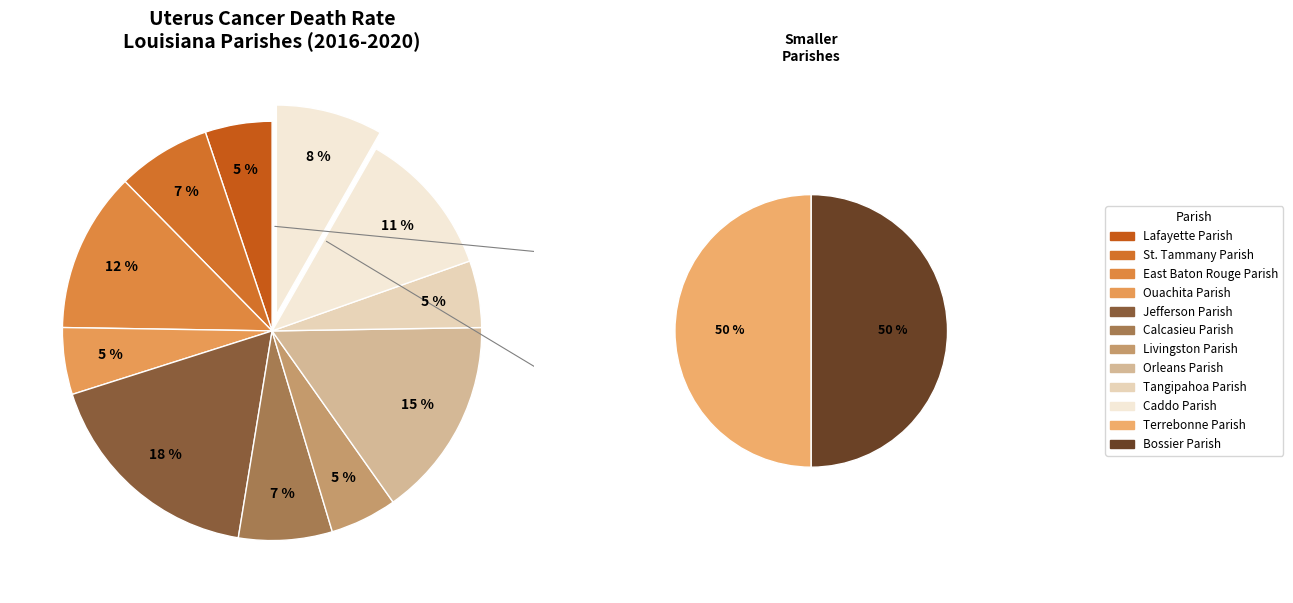

What is the ratio of the value at Livingston Parish to the value at Caddo Parish?

0.5